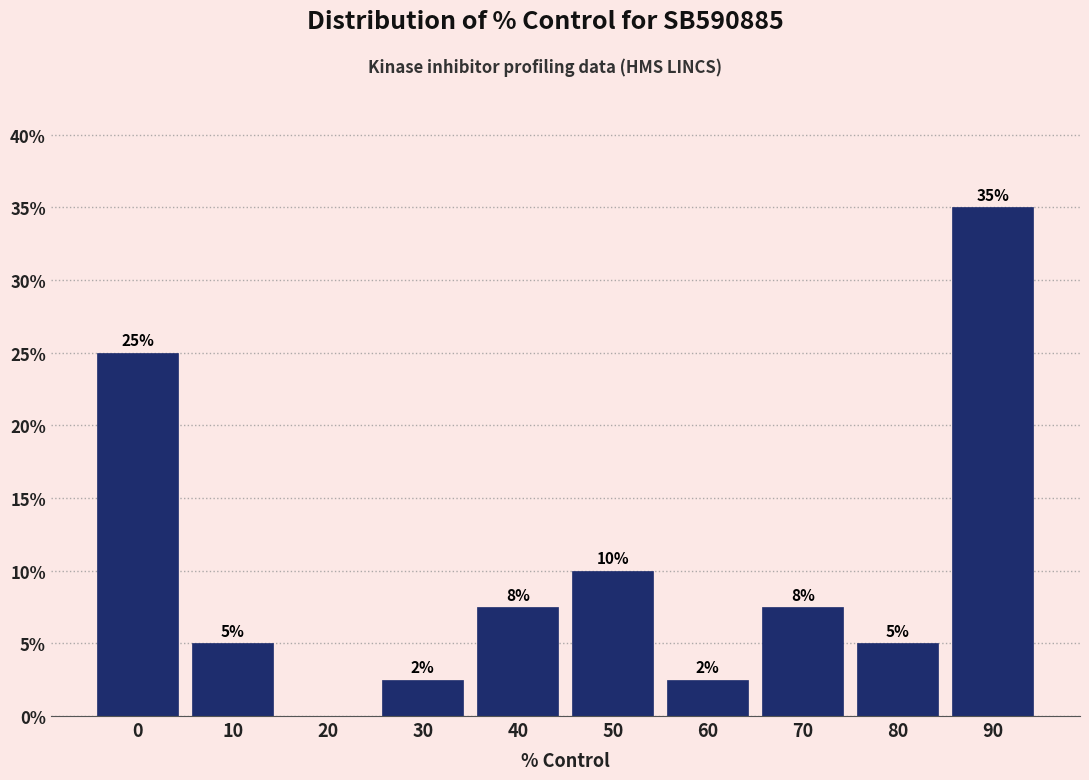

At which category does the chart reach its peak across all series?

90